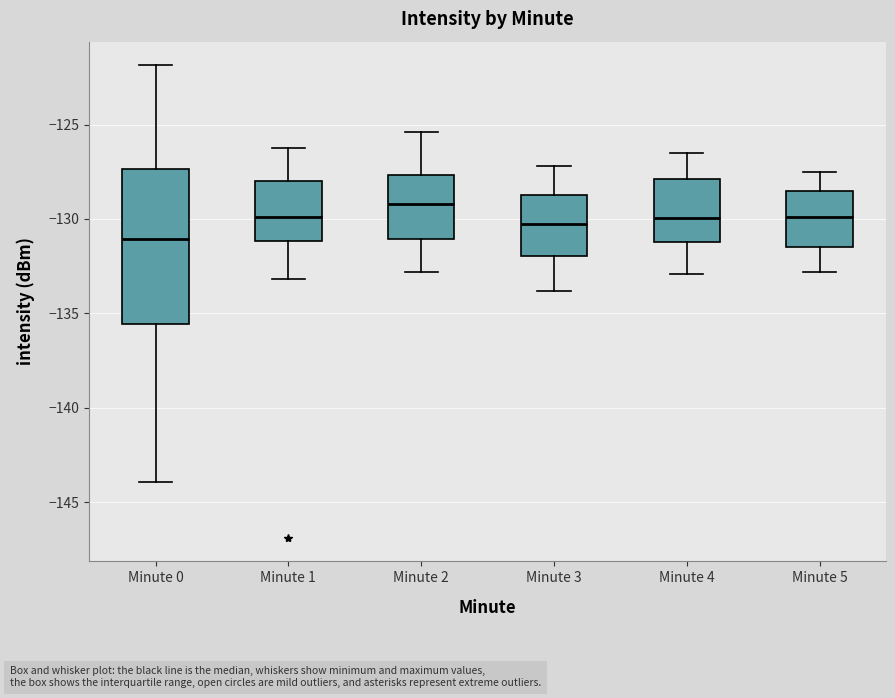

Reading left to right, read every box against the y-axis: the position of its median line, the range the box covers, and the ends of its whiskers. The values are not printed on the chart, so give them approximately, as read against the axis.

Minute 0: median -131.0, box -135.5 to -127.5, whiskers -144.0 to -122.0
Minute 1: median -130.0, box -131.0 to -128.0, whiskers -133.0 to -126.0
Minute 2: median -129.0, box -131.0 to -127.5, whiskers -133.0 to -125.5
Minute 3: median -130.0, box -132.0 to -128.5, whiskers -134.0 to -127.0
Minute 4: median -130.0, box -131.0 to -128.0, whiskers -133.0 to -126.5
Minute 5: median -130.0, box -131.5 to -128.5, whiskers -133.0 to -127.5